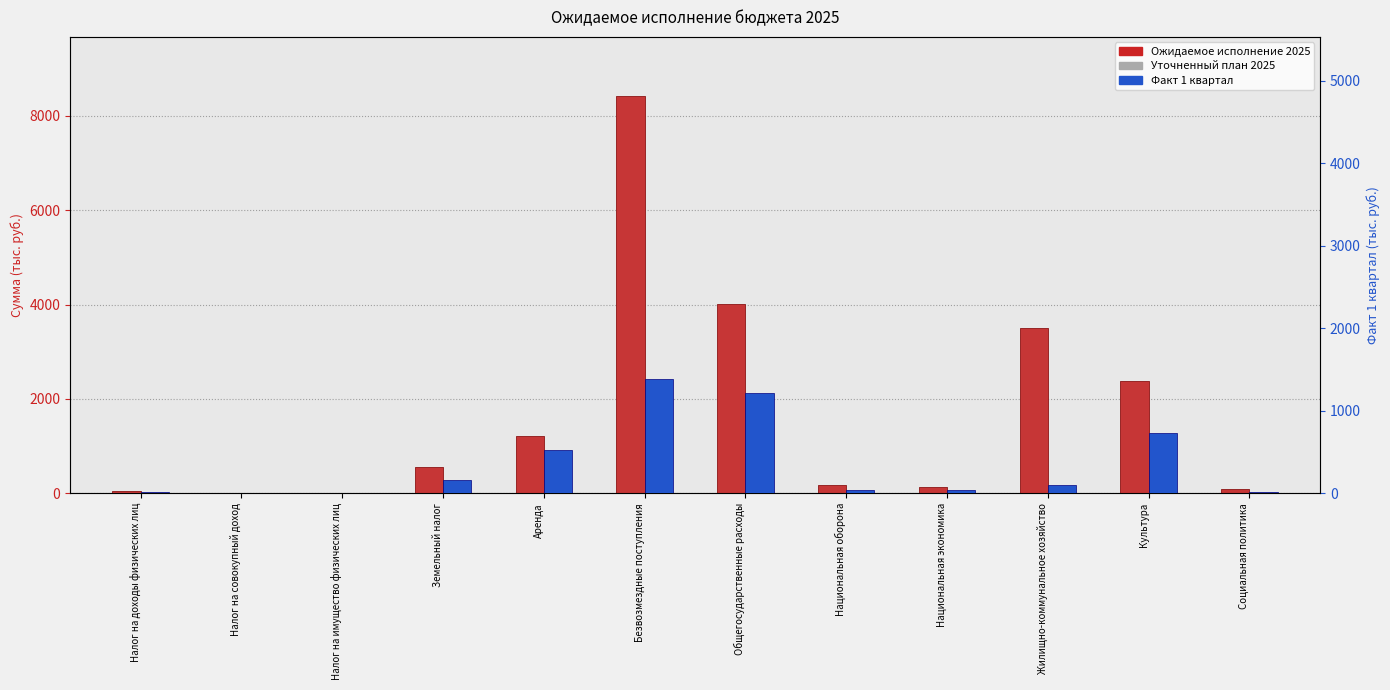

Which series has the largest total across all categories?

Уточненный план 2025